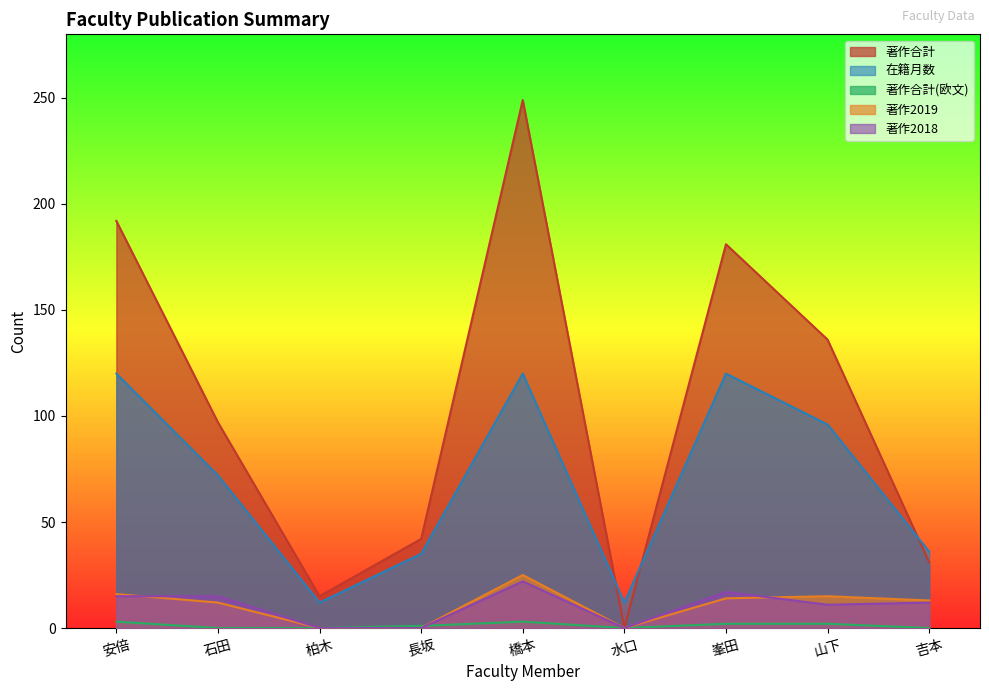

True or false: 著作合計 and 著作合計(欧文) cross at least once.

False